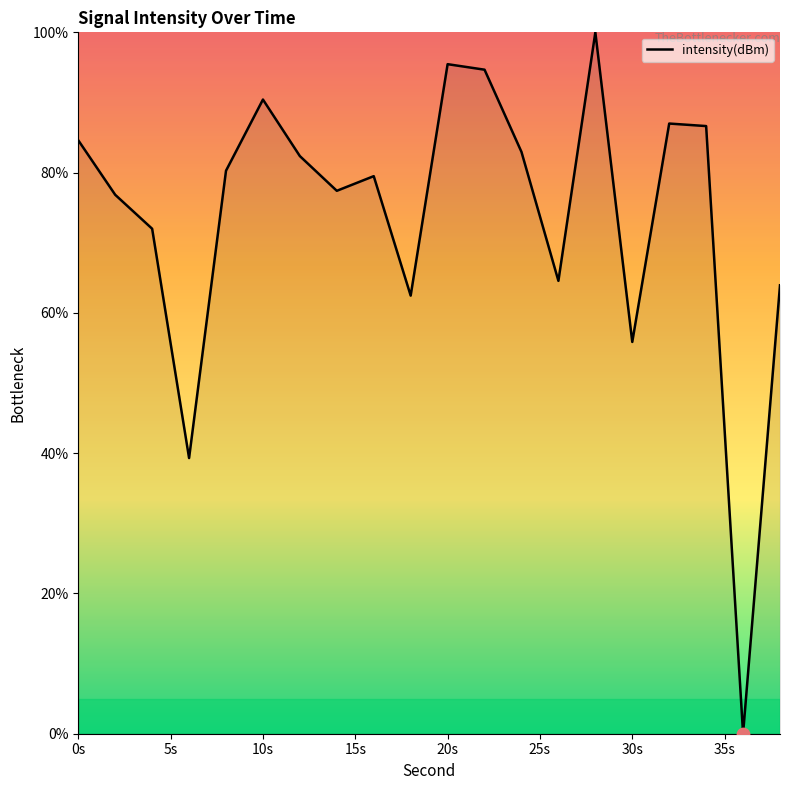

What is the maximum value shown in the chart?

100.0